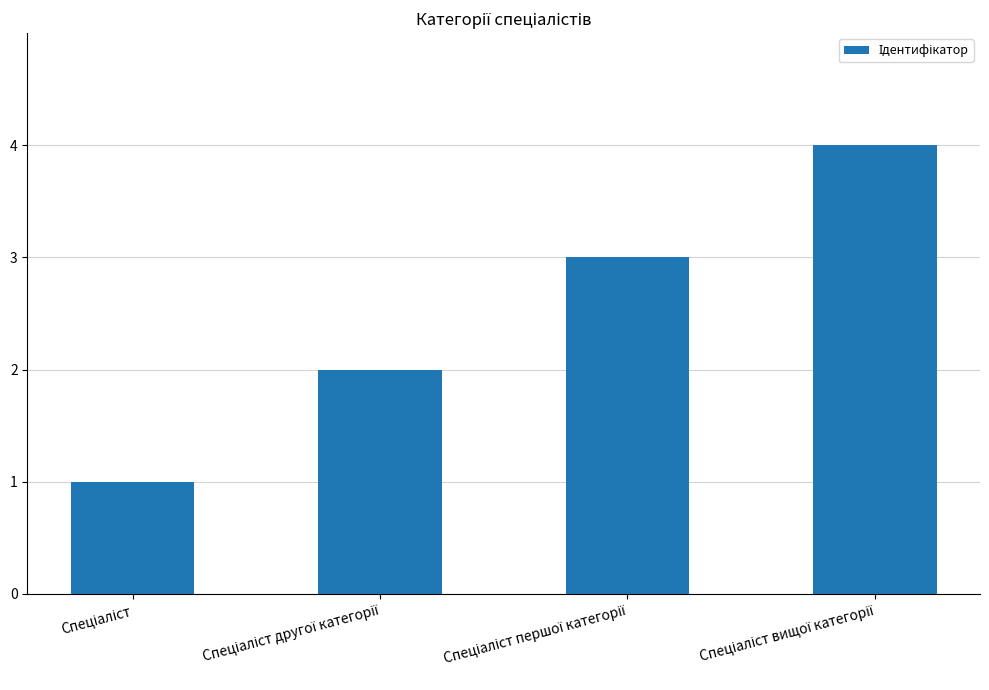

What is the difference between the maximum and minimum values?

3